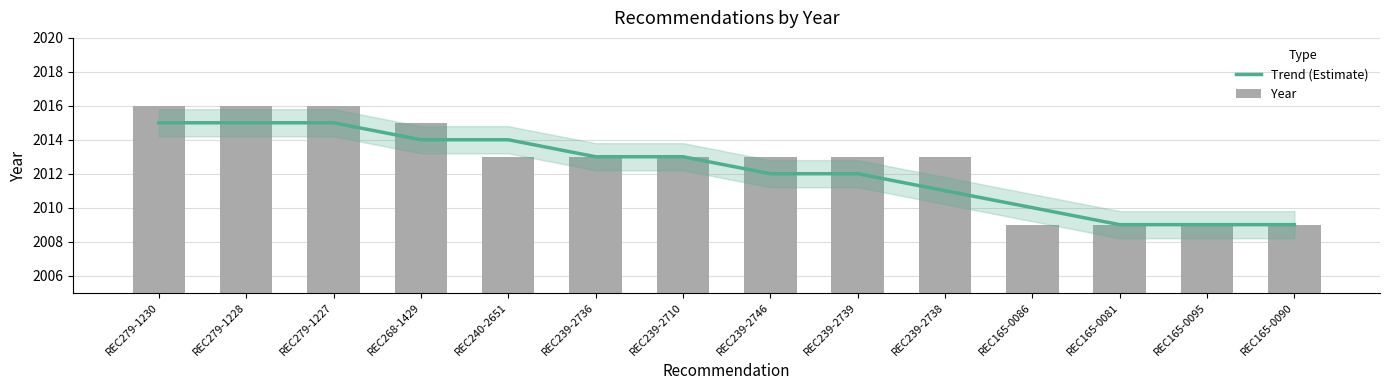

At which category is the sum across all series the highest?

REC279-1230